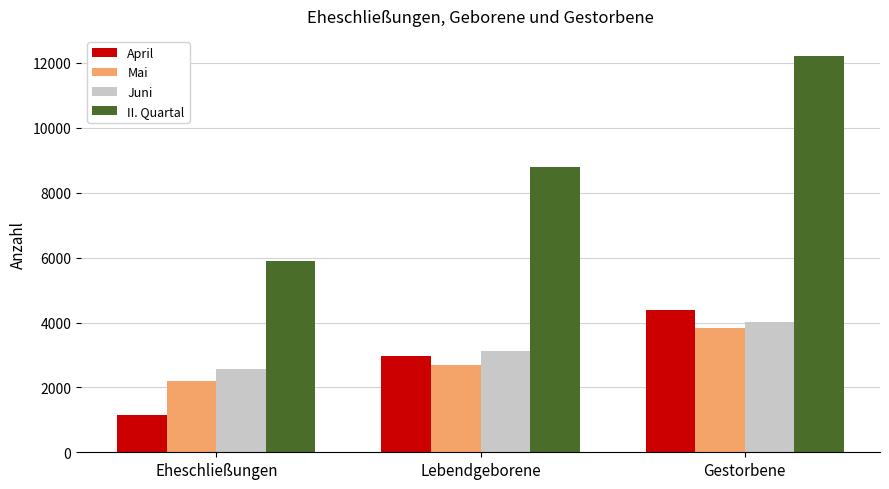

Rank the series by their maximum value, from highest to lowest.

II. Quartal, April, Juni, Mai